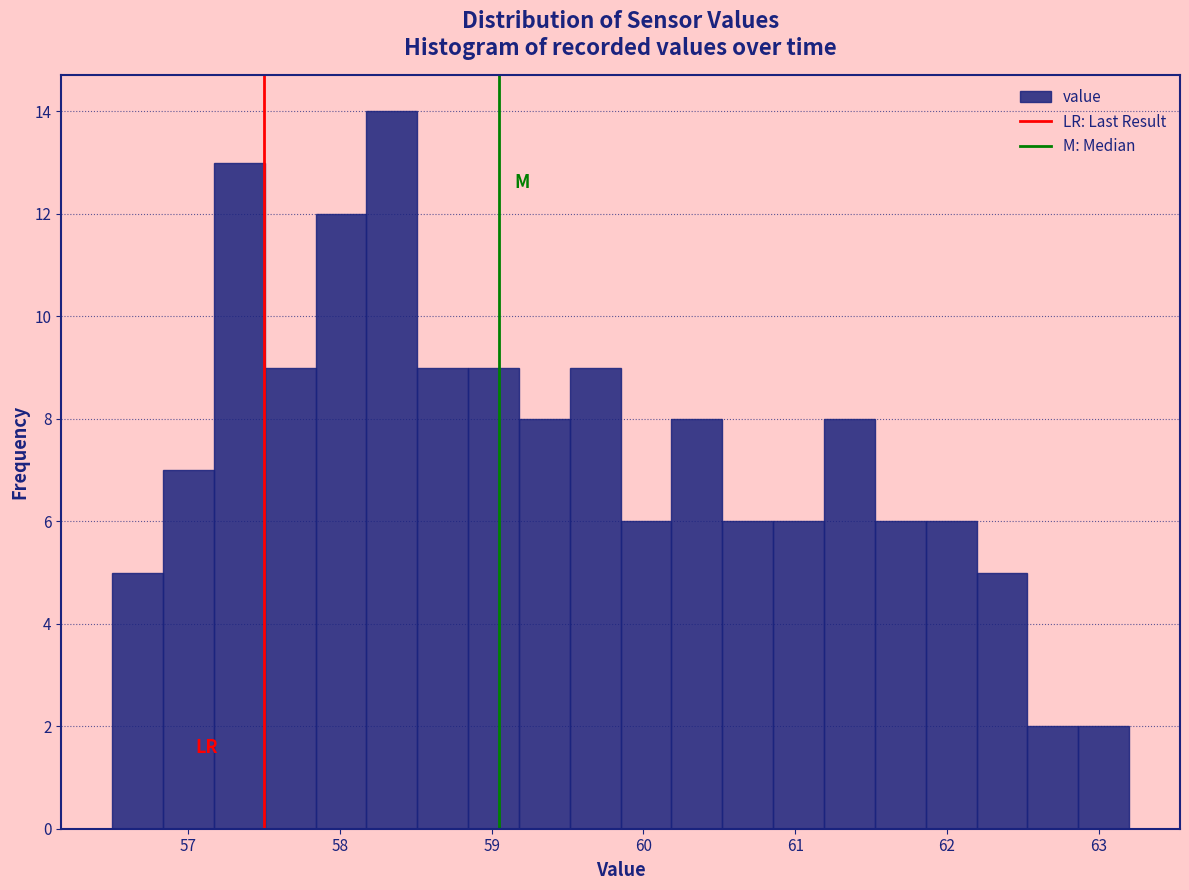

Around what value on the x-axis is the tallest bar? Give the approximate position of its centre, as read against the axis.

58.3